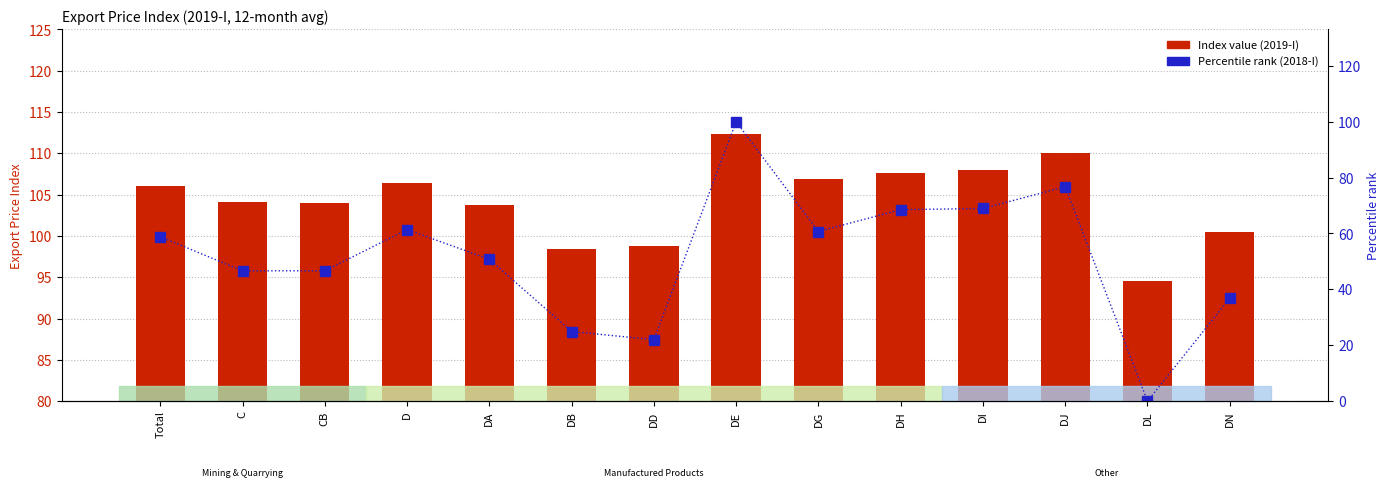

True or false: Index value (2019-I) has a value of 29.3 at DA.

False